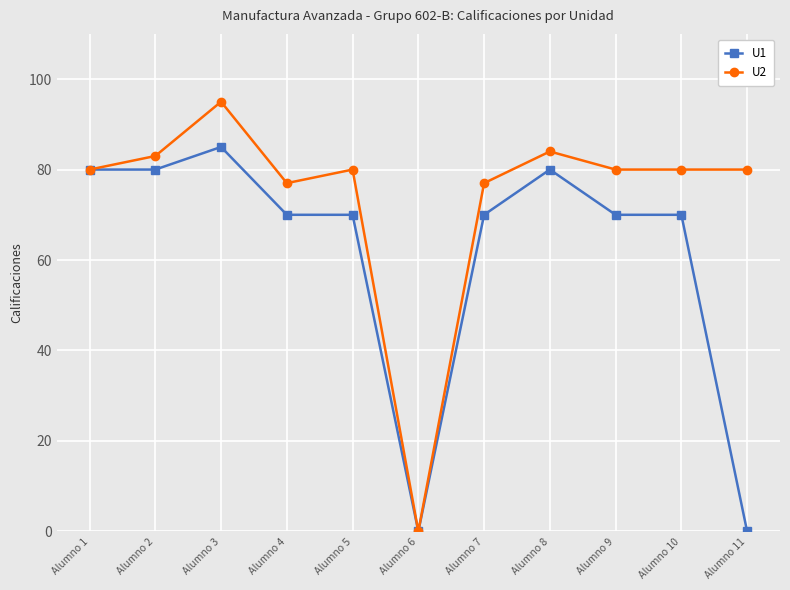

Reading left to right, extract all data points from this chart.

U1: Alumno 1=80	Alumno 2=80	Alumno 3=85	Alumno 4=70	Alumno 5=70	Alumno 6=0	Alumno 7=70	Alumno 8=80	Alumno 9=70	Alumno 10=70	Alumno 11=0
U2: Alumno 1=80	Alumno 2=83	Alumno 3=95	Alumno 4=77	Alumno 5=80	Alumno 6=0	Alumno 7=77	Alumno 8=84	Alumno 9=80	Alumno 10=80	Alumno 11=80